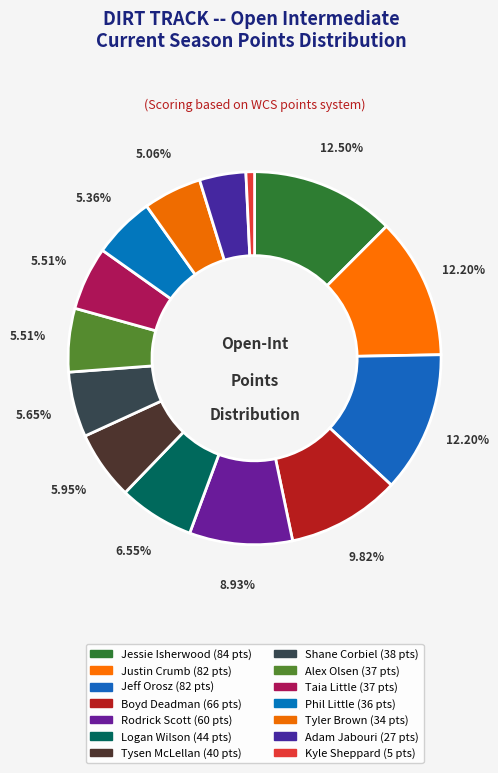

Does any single category account for the majority?

No